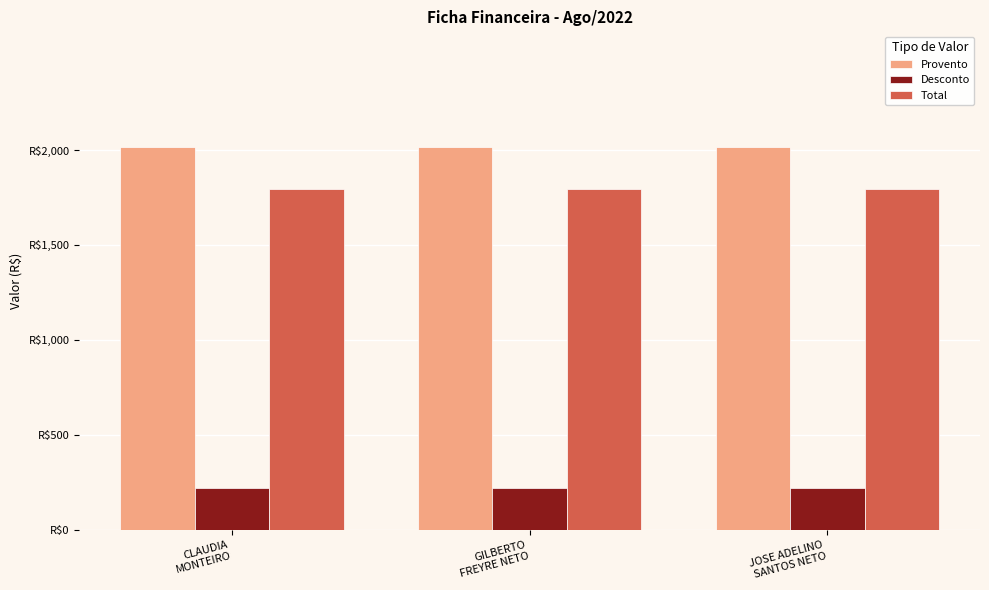

What are all the series names shown in the legend?

Provento, Desconto, Total